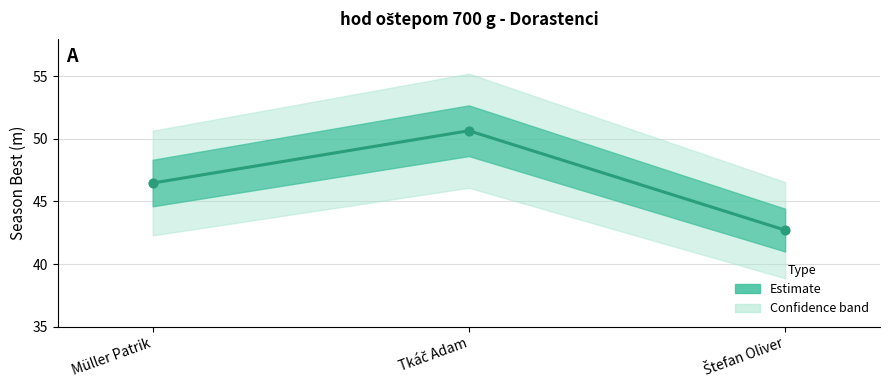

What is the ratio of the value at Müller Patrik to the value at Štefan Oliver?

1.1